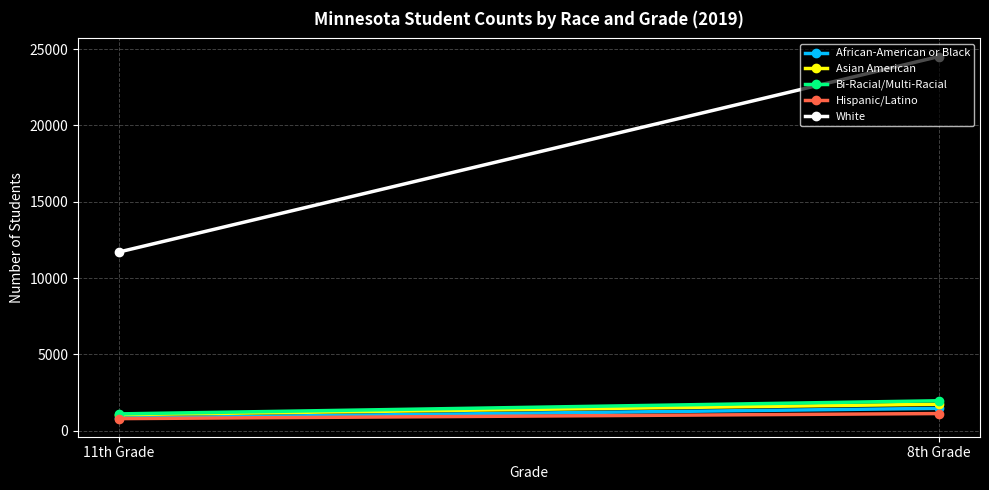

At how many categories does at least one series exceed 17338?

1